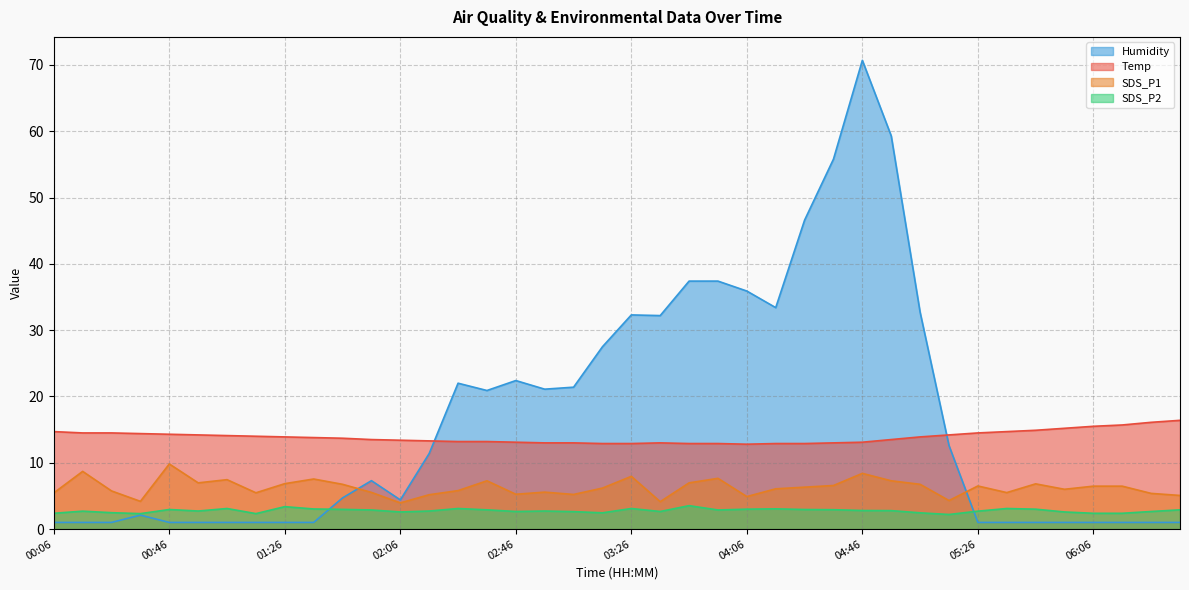

What is the sum of all Temp values?

555.7